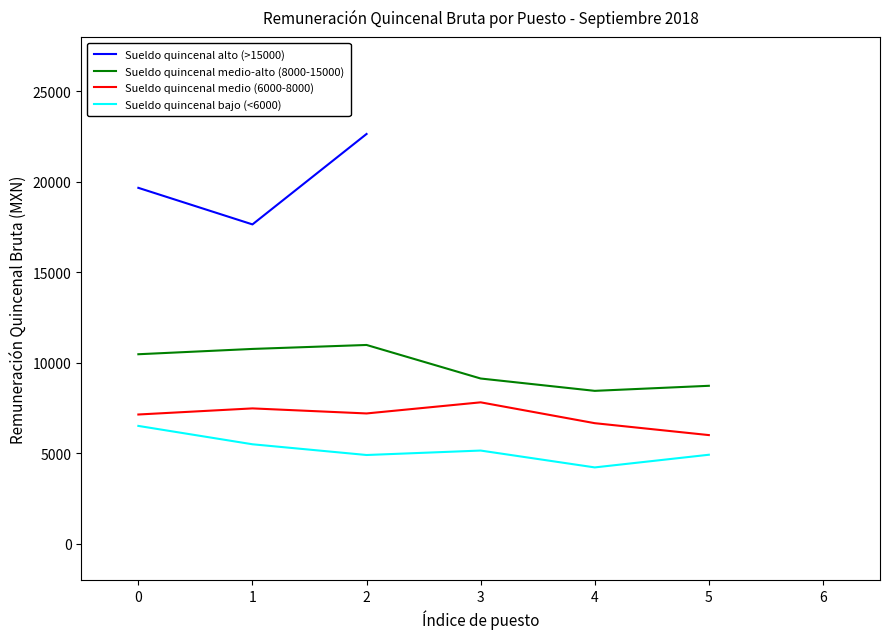

What is the maximum value for Sueldo quincenal medio (6000-8000)?

7811.3